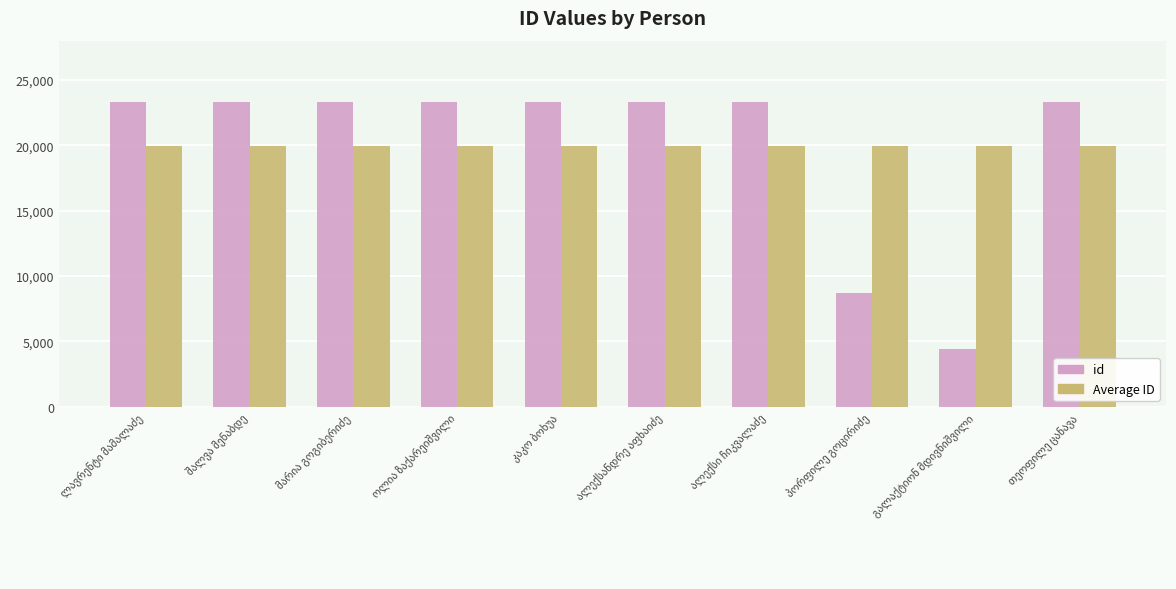

What is the average value of the Average ID series?

19930